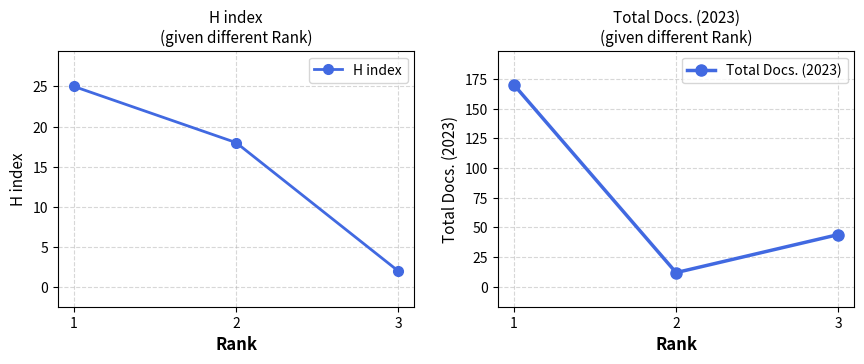

Read the H index value at 2.

18